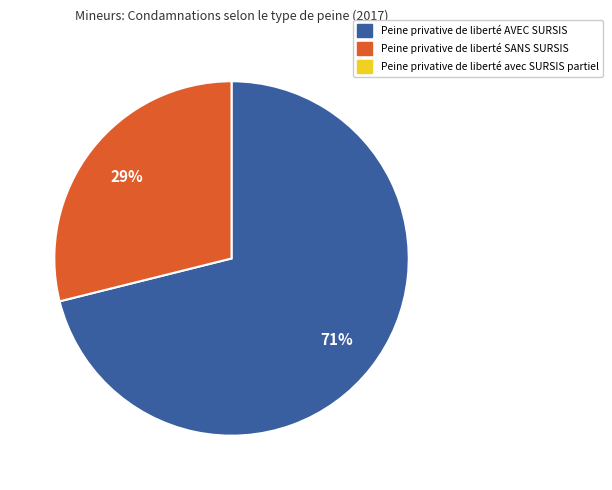

How many segments does this pie chart have?

2